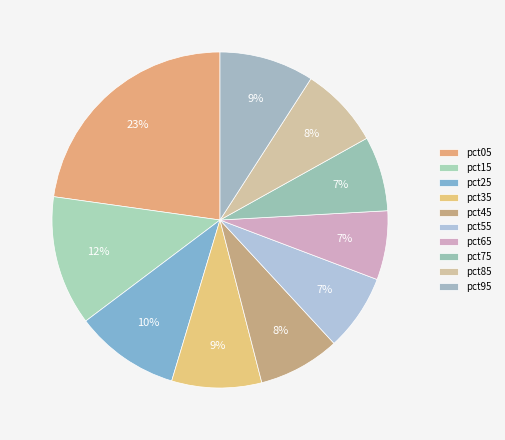

What is the smallest slice in the pie chart?

pct65